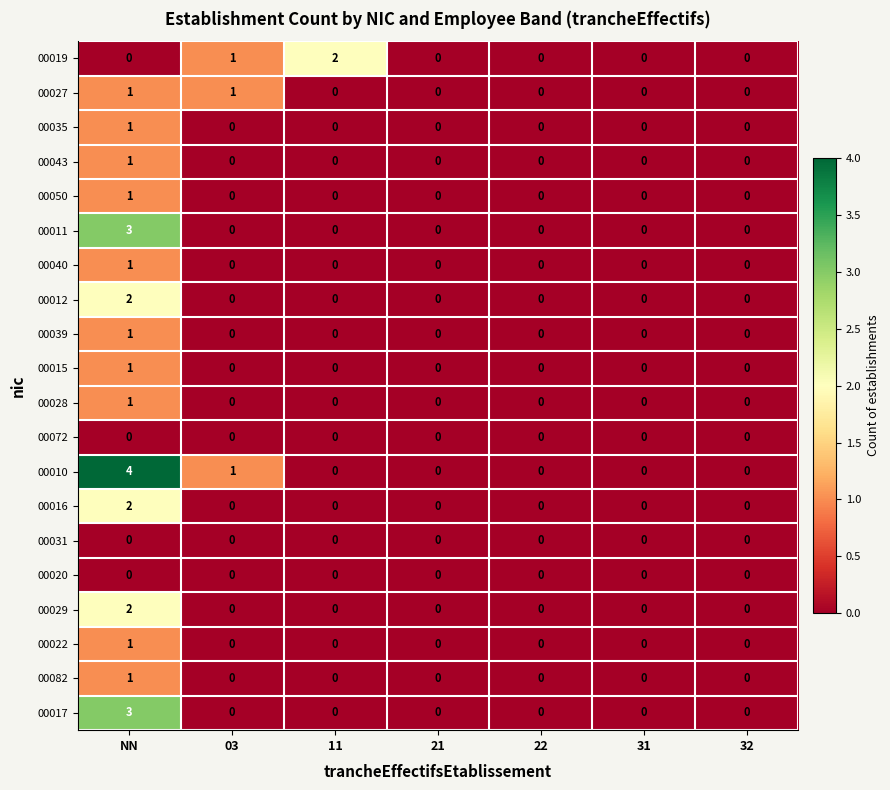

Where is 00010 nearest to the value 2?

03